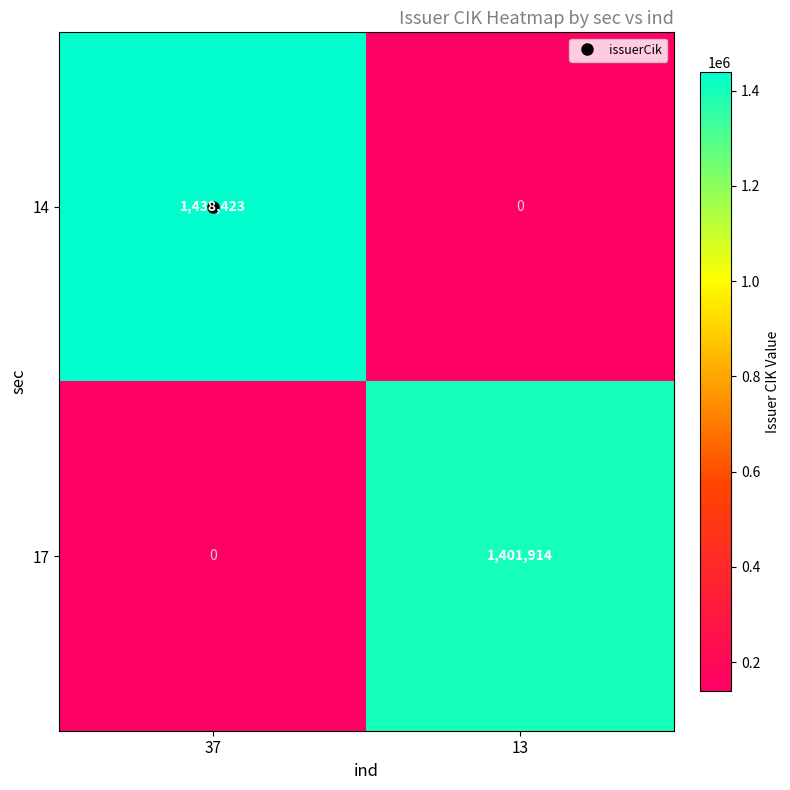

True or false: 17 has a value of 455825 at 13.

False